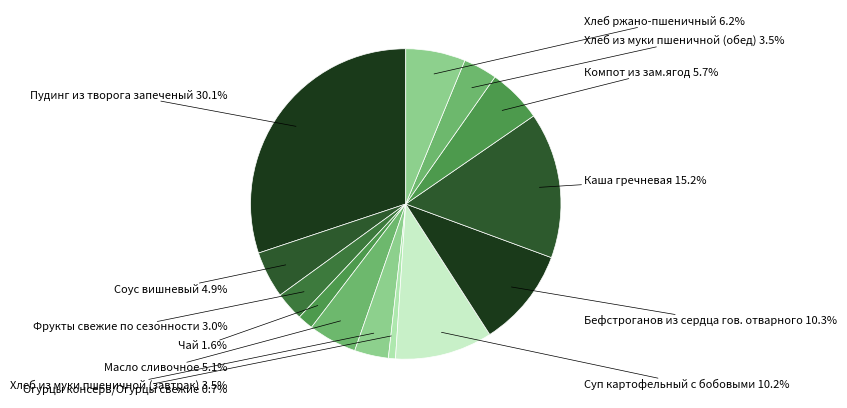

How many segments does this pie chart have?

13